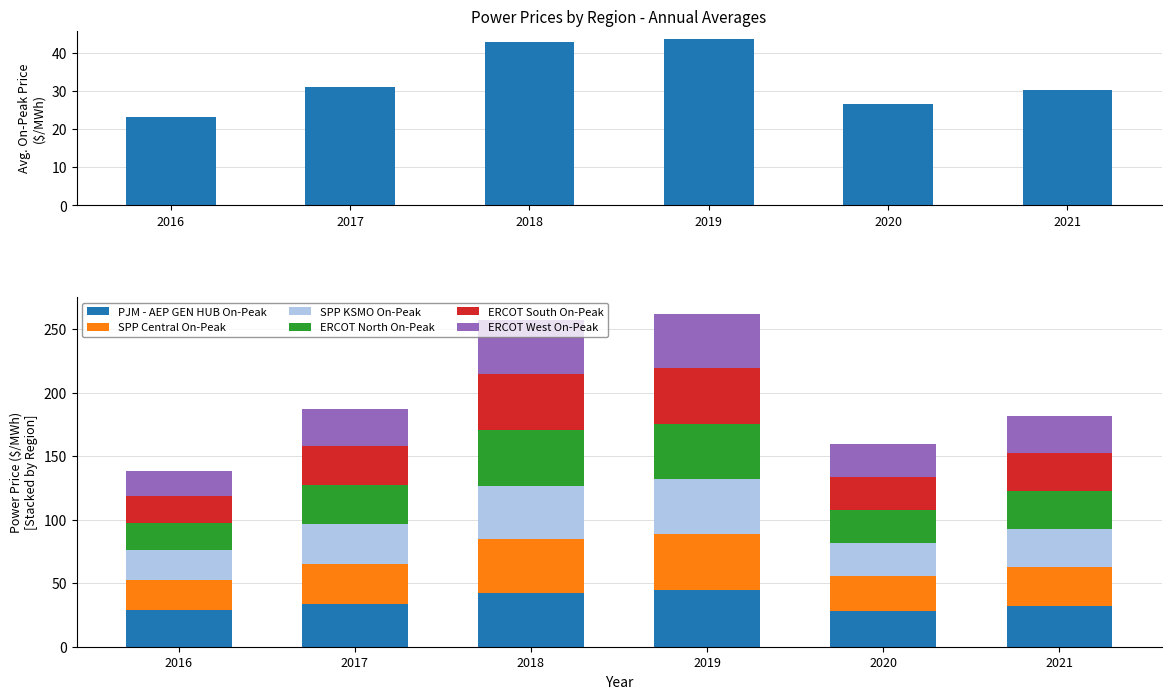

The value of SPP Central On-Peak at 2020 is 36.5. True or false?

False